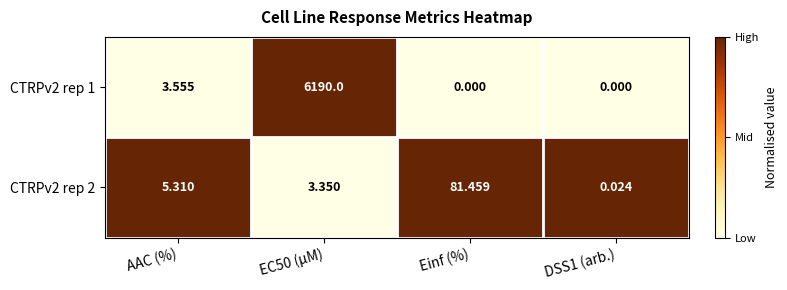

Which series has the largest range (max minus min)?

CTRPv2 rep 1